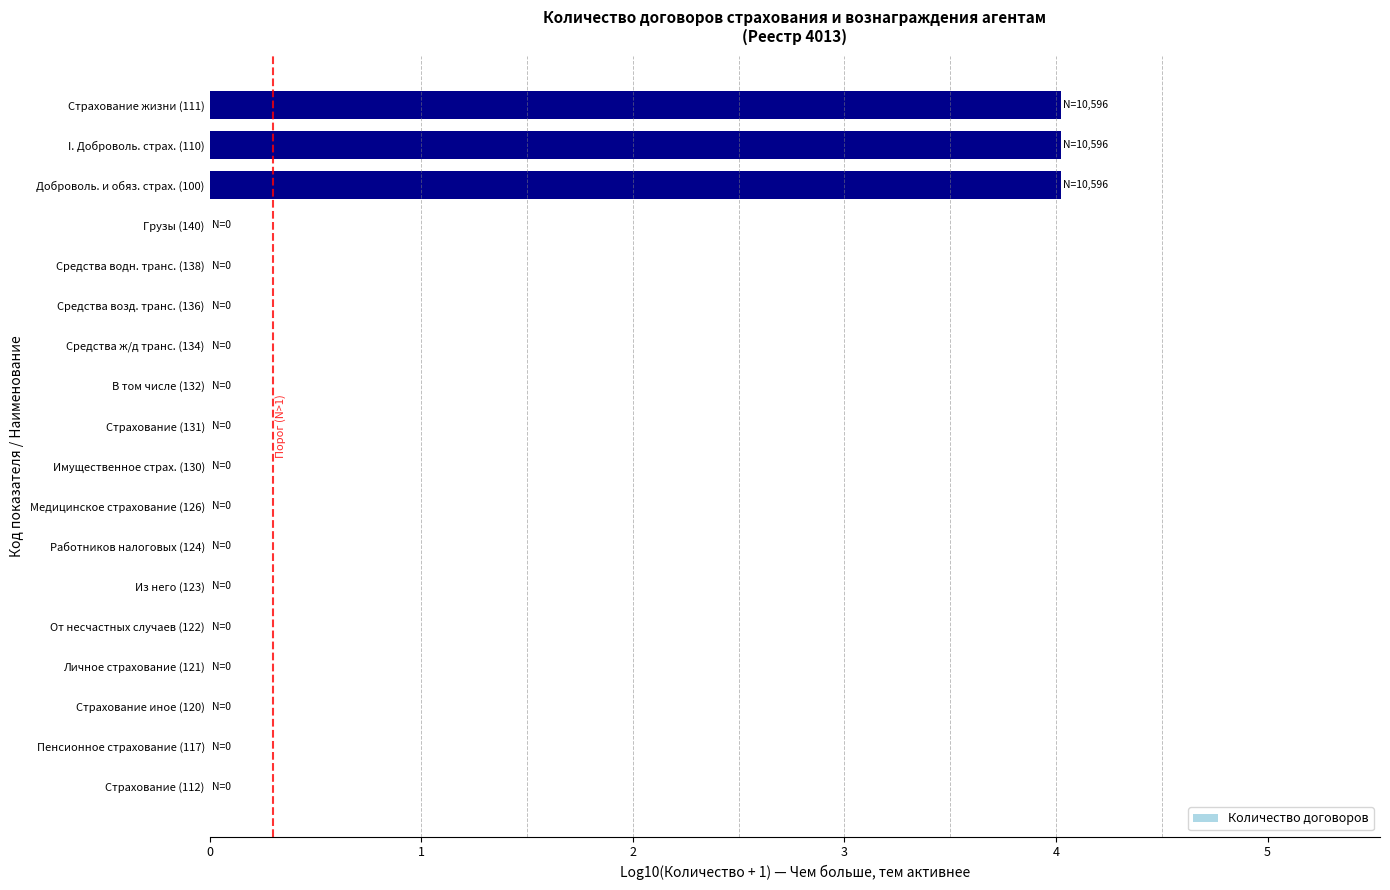

What is the sum of all values?

12.1